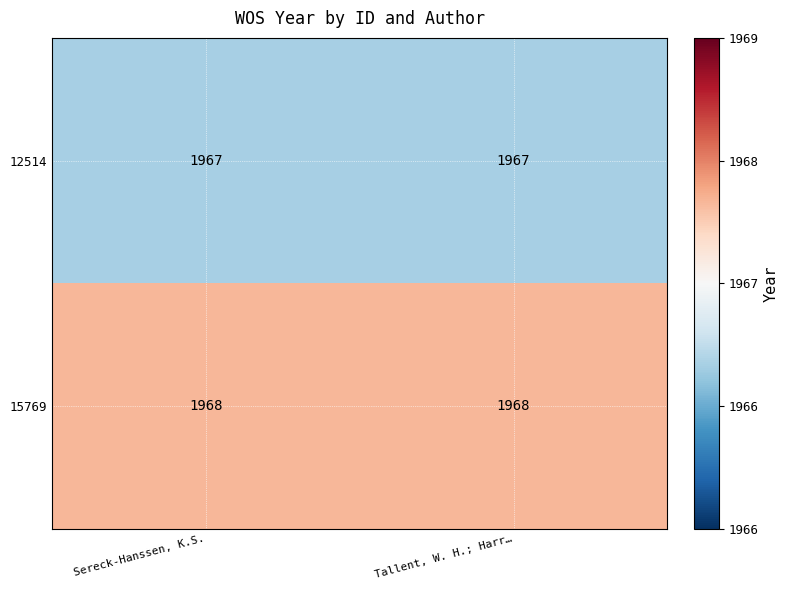

How many distinct data groups are displayed?

2